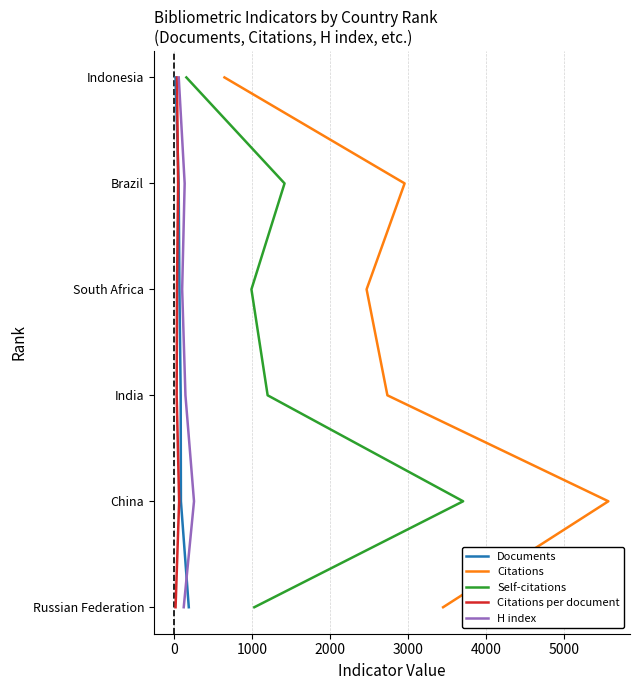

True or false: Citations and Documents intersect in this chart.

False